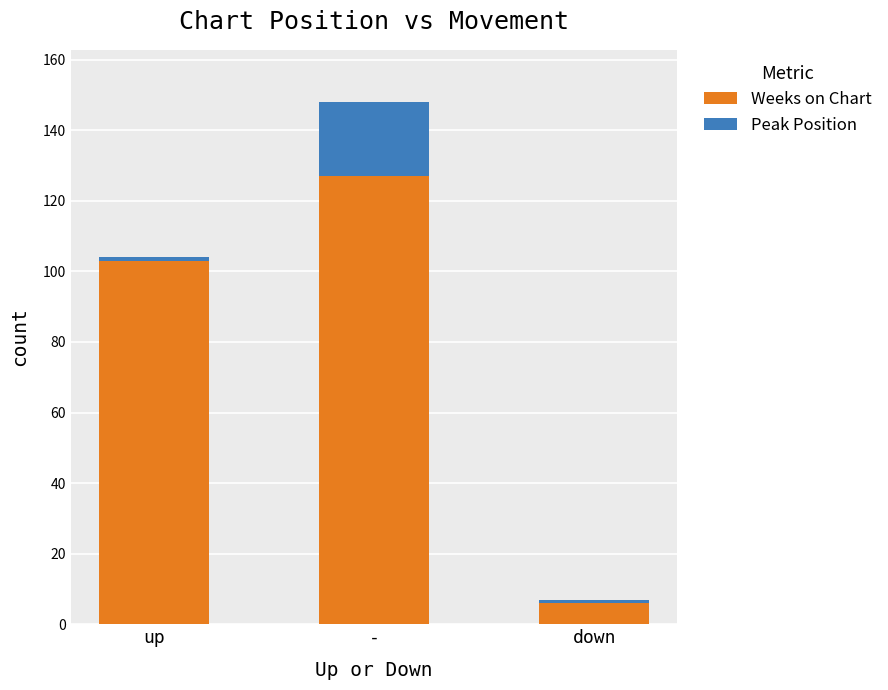

Reading left to right, list the values for the Weeks on Chart series.

up=103	-=127	down=6